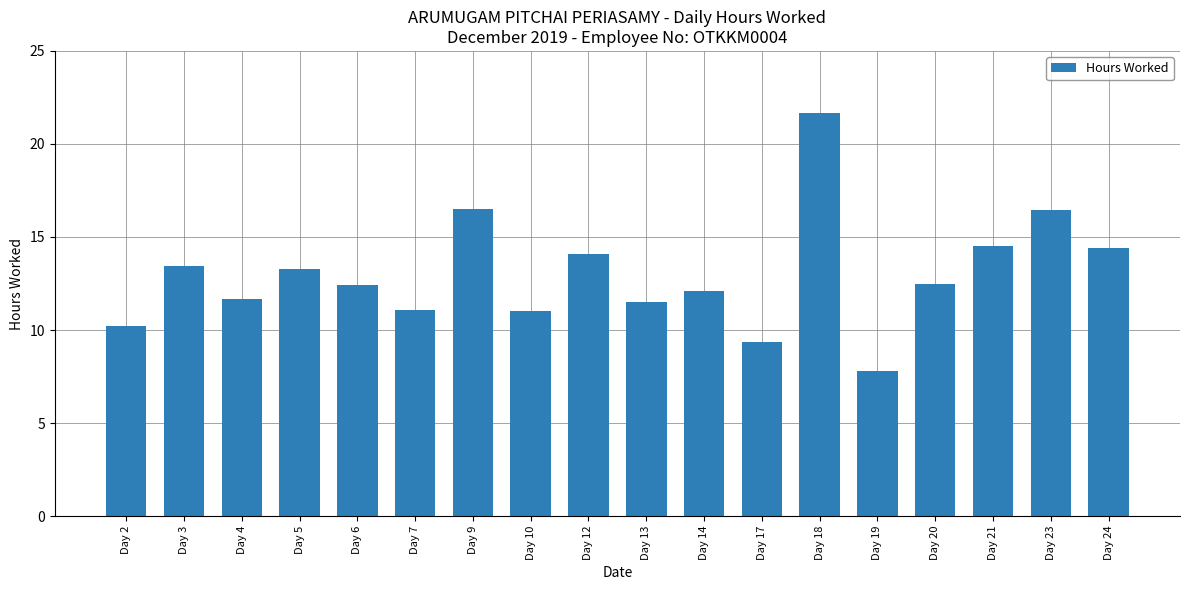

What is the change in value from Day 17 to Day 24?

+5.1